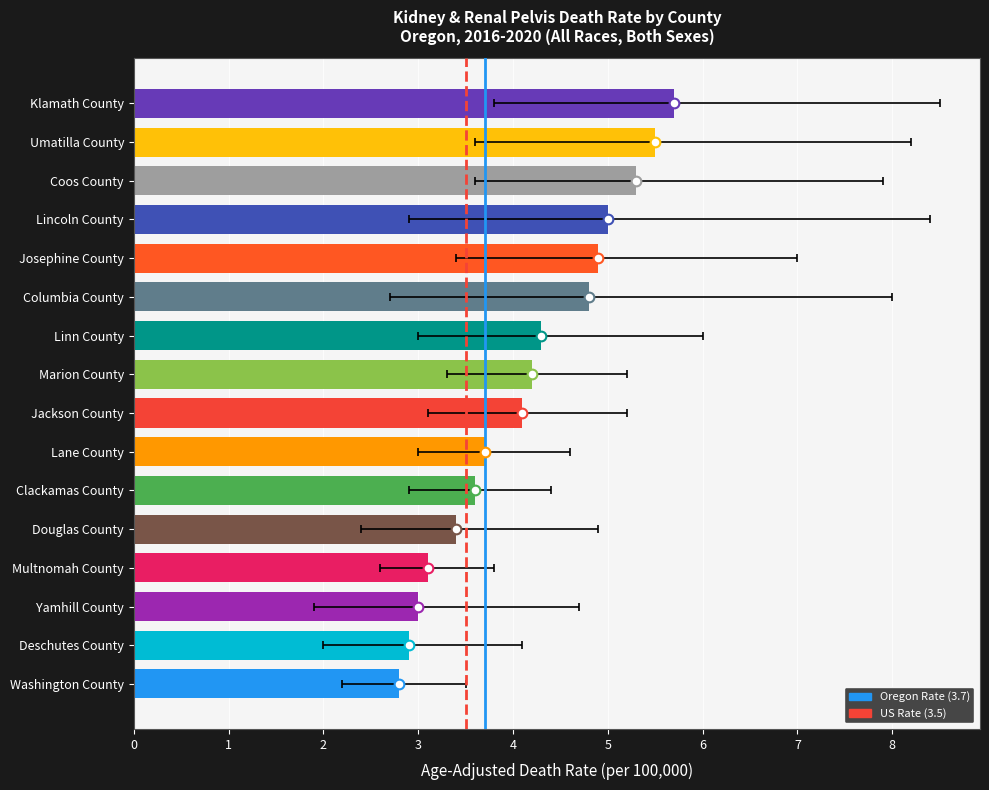

True or false: the data shows 1.6 at Multnomah County.

False